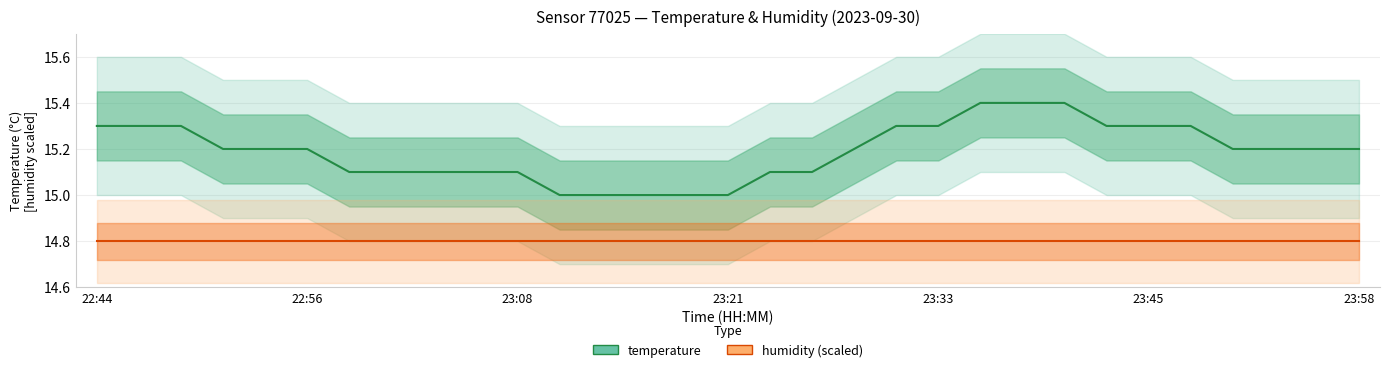

Which category has the highest value in the temperature series?

21